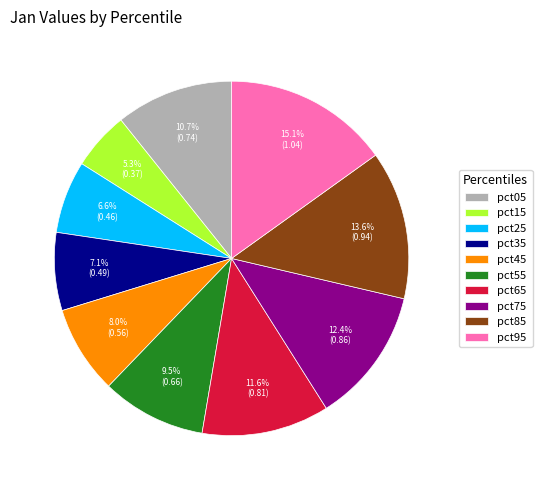

What is the largest slice in the pie chart?

pct95